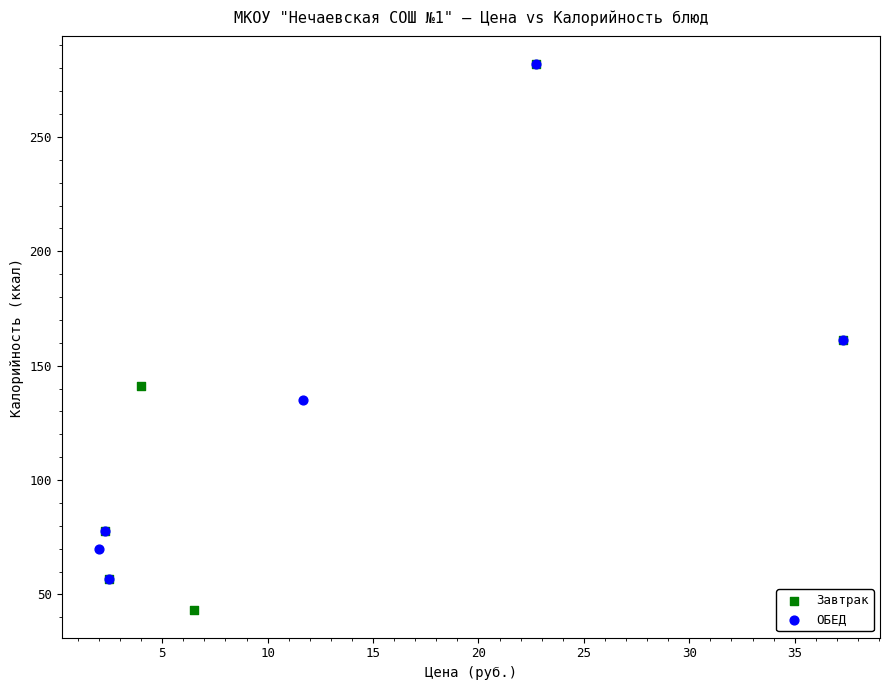

Which series reaches the minimum Y coordinate?

Завтрак